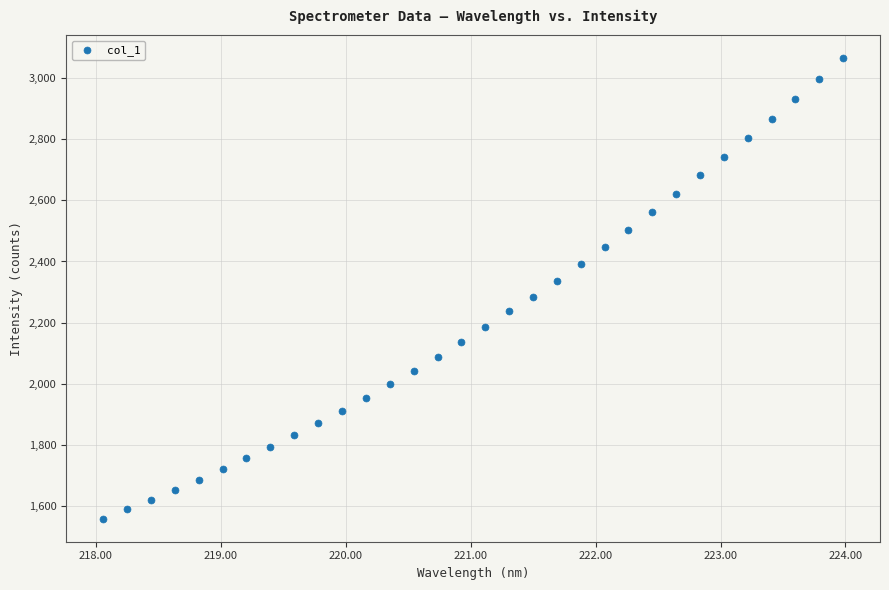

What is the range of Y values (max minus min)?

1507.9